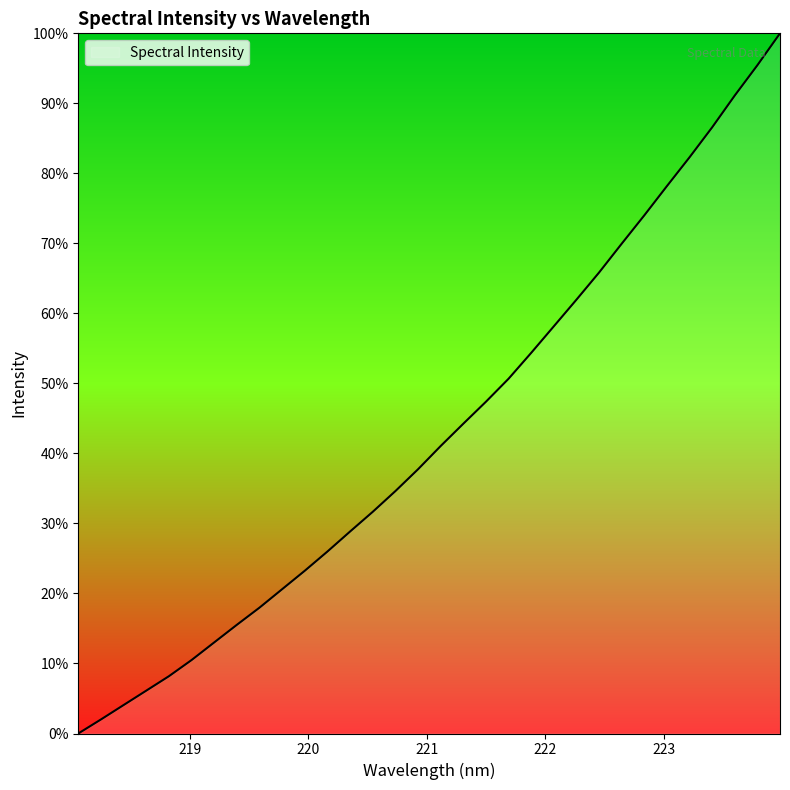

What is the maximum value shown in the chart?

100.0